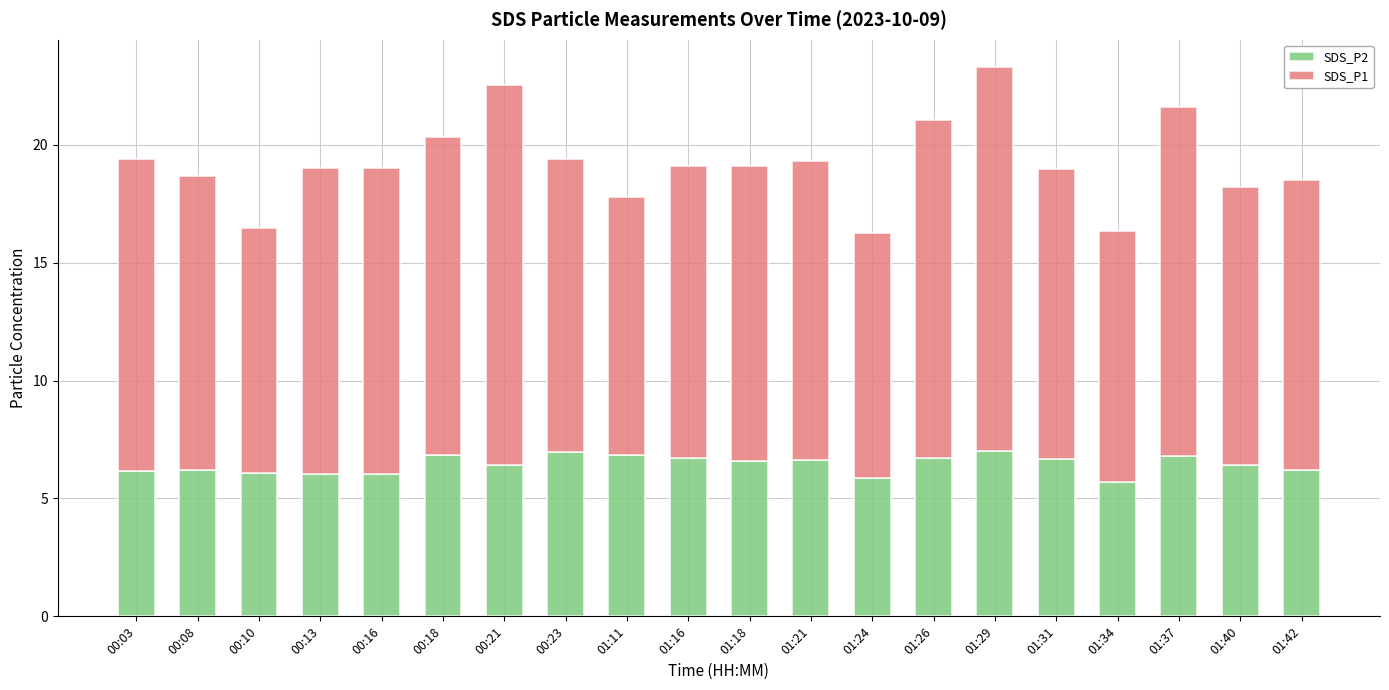

What are all the series names shown in the legend?

SDS_P2, SDS_P1